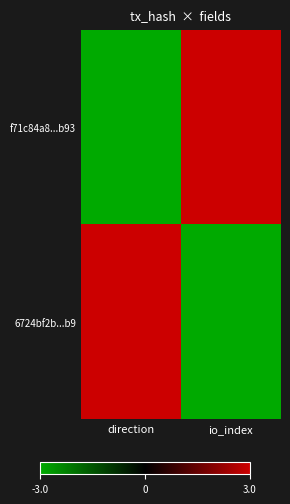

At which category is the sum across all series the highest?

direction